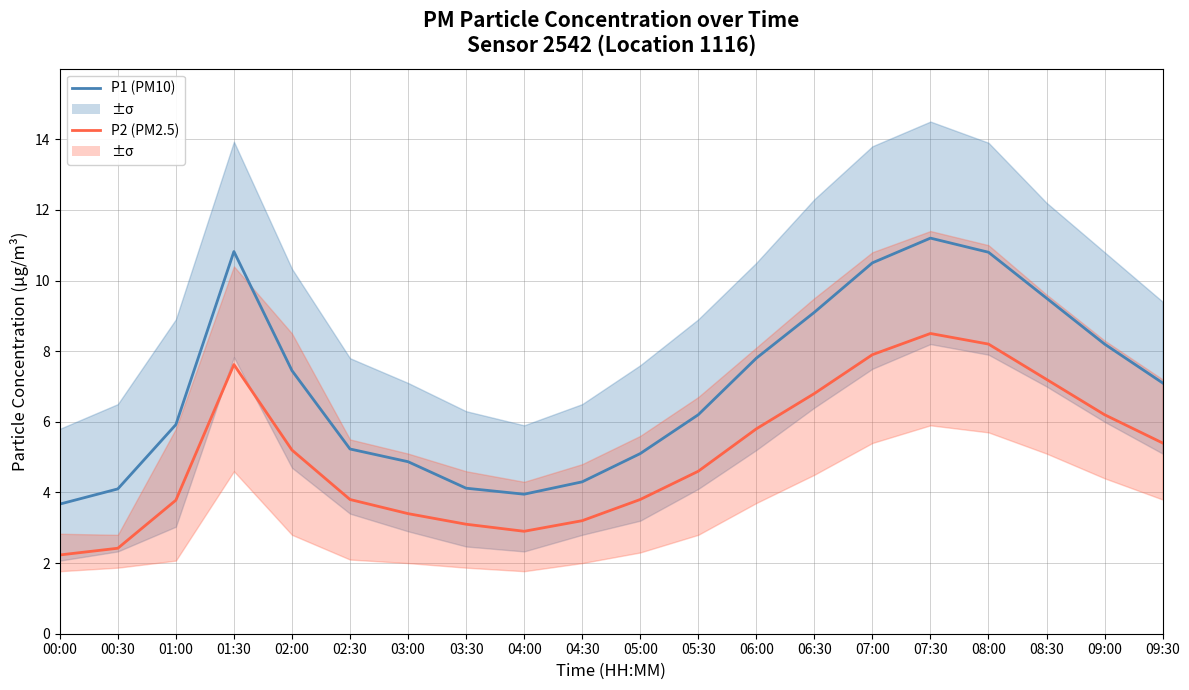

What value does the P2 (PM2.5) series have at 00:30?

2.4